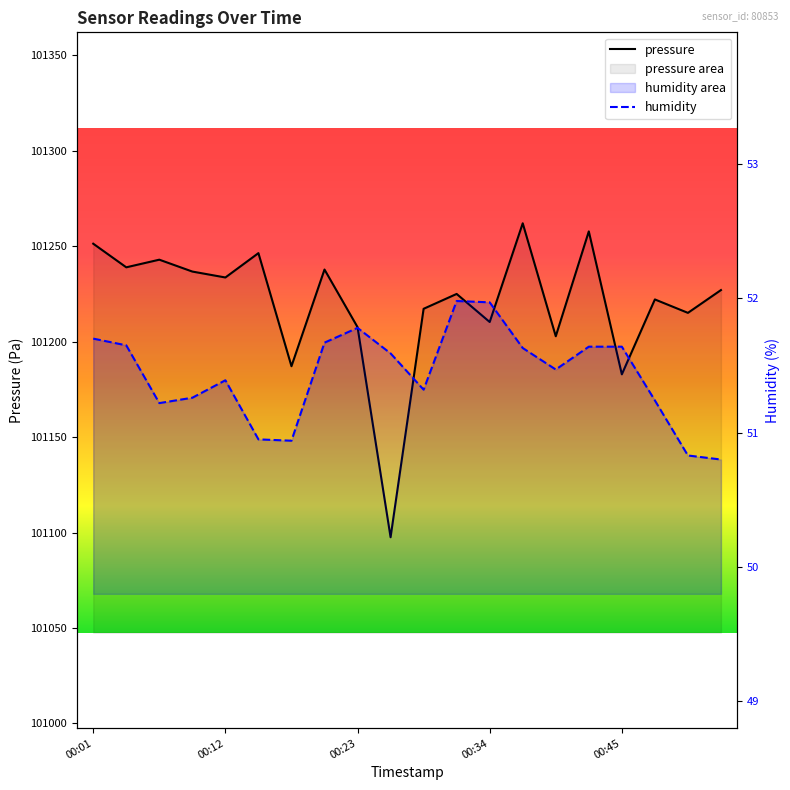

The pressure series shows 166511.0 at 00:34. True or false?

False